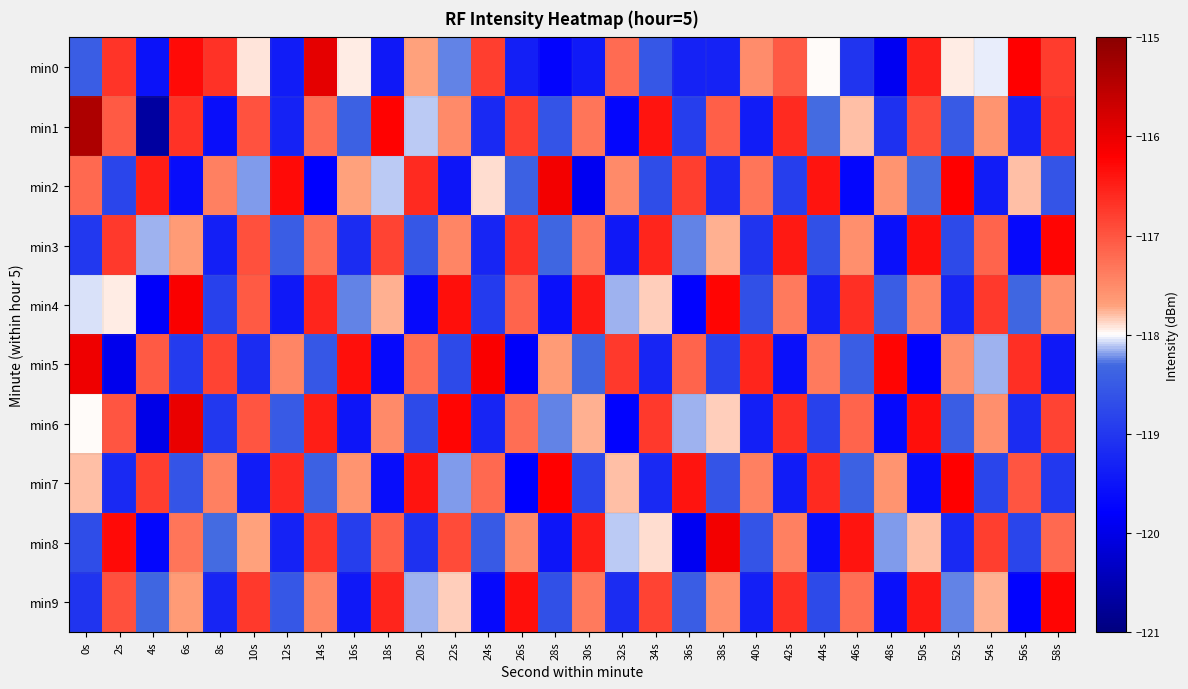

Reading right to left, what are all the values shown in this chart?

min0: 58s=-116.8	56s=-116.2	54s=-118.0	52s=-117.9	50s=-116.5	48s=-119.9	46s=-119.0	44s=-118.0	42s=-117.1	40s=-117.5	38s=-119.3	36s=-119.3	34s=-118.6	32s=-117.2	30s=-119.4	28s=-119.7	26s=-119.3	24s=-116.8	22s=-118.2	20s=-117.7	18s=-119.4	16s=-117.9	14s=-116.0	12s=-119.4	10s=-117.9	8s=-116.7	6s=-116.3	4s=-119.5	2s=-116.7	0s=-118.5
min1: 58s=-116.7	56s=-119.3	54s=-117.6	52s=-118.5	50s=-116.9	48s=-119.1	46s=-117.8	44s=-118.3	42s=-116.6	40s=-119.4	38s=-117.1	36s=-118.9	34s=-116.4	32s=-119.7	30s=-117.3	28s=-118.6	26s=-116.8	24s=-119.2	22s=-117.5	20s=-118.1	18s=-116.2	16s=-118.4	14s=-117.2	12s=-119.3	10s=-117.0	8s=-119.6	6s=-116.7	4s=-120.7	2s=-117.1	0s=-115.4
min2: 58s=-118.6	56s=-117.8	54s=-119.4	52s=-116.2	50s=-118.3	48s=-117.6	46s=-119.7	44s=-116.4	42s=-118.9	40s=-117.3	38s=-119.2	36s=-116.8	34s=-118.7	32s=-117.5	30s=-119.9	28s=-116.1	26s=-118.4	24s=-117.9	22s=-119.5	20s=-116.6	18s=-118.1	16s=-117.7	14s=-119.8	12s=-116.3	10s=-118.2	8s=-117.4	6s=-119.6	4s=-116.5	2s=-118.8	0s=-117.2
min3: 58s=-116.2	56s=-119.7	54s=-117.2	52s=-118.8	50s=-116.3	48s=-119.5	46s=-117.5	44s=-118.7	42s=-116.5	40s=-119.0	38s=-117.8	36s=-118.2	34s=-116.5	32s=-119.5	30s=-117.3	28s=-118.3	26s=-116.7	24s=-119.2	22s=-117.5	20s=-118.5	18s=-116.8	16s=-119.2	14s=-117.2	12s=-118.5	10s=-117.0	8s=-119.3	6s=-117.7	4s=-118.2	2s=-116.8	0s=-119.0
min4: 58s=-117.5	56s=-118.3	54s=-116.8	52s=-119.2	50s=-117.5	48s=-118.5	46s=-116.7	44s=-119.3	42s=-117.3	40s=-118.7	38s=-116.2	36s=-119.8	34s=-117.8	32s=-118.2	30s=-116.5	28s=-119.5	26s=-117.2	24s=-119.0	22s=-116.3	20s=-119.7	18s=-117.8	16s=-118.2	14s=-116.5	12s=-119.5	10s=-117.0	8s=-118.8	6s=-116.2	4s=-119.8	2s=-118.0	0s=-118.0
min5: 58s=-119.5	56s=-116.7	54s=-118.2	52s=-117.5	50s=-119.8	48s=-116.2	46s=-118.5	44s=-117.3	42s=-119.5	40s=-116.5	38s=-118.8	36s=-117.2	34s=-119.2	32s=-116.8	30s=-118.3	28s=-117.7	26s=-119.8	24s=-116.2	22s=-118.8	20s=-117.2	18s=-119.7	16s=-116.3	14s=-118.5	12s=-117.5	10s=-119.2	8s=-116.8	6s=-119.0	4s=-117.0	2s=-120.0	0s=-116.0
min6: 58s=-116.8	56s=-119.2	54s=-117.5	52s=-118.5	50s=-116.3	48s=-119.7	46s=-117.2	44s=-118.8	42s=-116.7	40s=-119.3	38s=-117.8	36s=-118.2	34s=-116.8	32s=-119.8	30s=-117.8	28s=-118.2	26s=-117.2	24s=-119.2	22s=-116.2	20s=-118.8	18s=-117.5	16s=-119.5	14s=-116.5	12s=-118.5	10s=-117.0	8s=-119.0	6s=-116.0	4s=-120.0	2s=-117.0	0s=-118.0
min7: 58s=-119.0	56s=-117.0	54s=-118.8	52s=-116.2	50s=-119.6	48s=-117.6	46s=-118.4	44s=-116.6	42s=-119.4	40s=-117.4	38s=-118.6	36s=-116.4	34s=-119.2	32s=-117.8	30s=-118.8	28s=-116.2	26s=-119.8	24s=-117.2	22s=-118.2	20s=-116.4	18s=-119.6	16s=-117.6	14s=-118.4	12s=-116.6	10s=-119.4	8s=-117.4	6s=-118.6	4s=-116.8	2s=-119.2	0s=-117.8
min8: 58s=-117.2	56s=-118.8	54s=-116.8	52s=-119.2	50s=-117.8	48s=-118.2	46s=-116.4	44s=-119.6	42s=-117.4	40s=-118.6	38s=-116.1	36s=-119.9	34s=-117.9	32s=-118.1	30s=-116.5	28s=-119.5	26s=-117.5	24s=-118.5	22s=-116.9	20s=-119.1	18s=-117.1	16s=-118.9	14s=-116.7	12s=-119.3	10s=-117.7	8s=-118.3	6s=-117.3	4s=-119.7	2s=-116.3	0s=-118.7
min9: 58s=-116.2	56s=-119.8	54s=-117.8	52s=-118.2	50s=-116.5	48s=-119.5	46s=-117.2	44s=-118.8	42s=-116.7	40s=-119.3	38s=-117.5	36s=-118.5	34s=-116.8	32s=-119.2	30s=-117.3	28s=-118.7	26s=-116.3	24s=-119.7	22s=-117.8	20s=-118.2	18s=-116.5	16s=-119.5	14s=-117.5	12s=-118.5	10s=-116.8	8s=-119.2	6s=-117.7	4s=-118.3	2s=-117.0	0s=-119.0